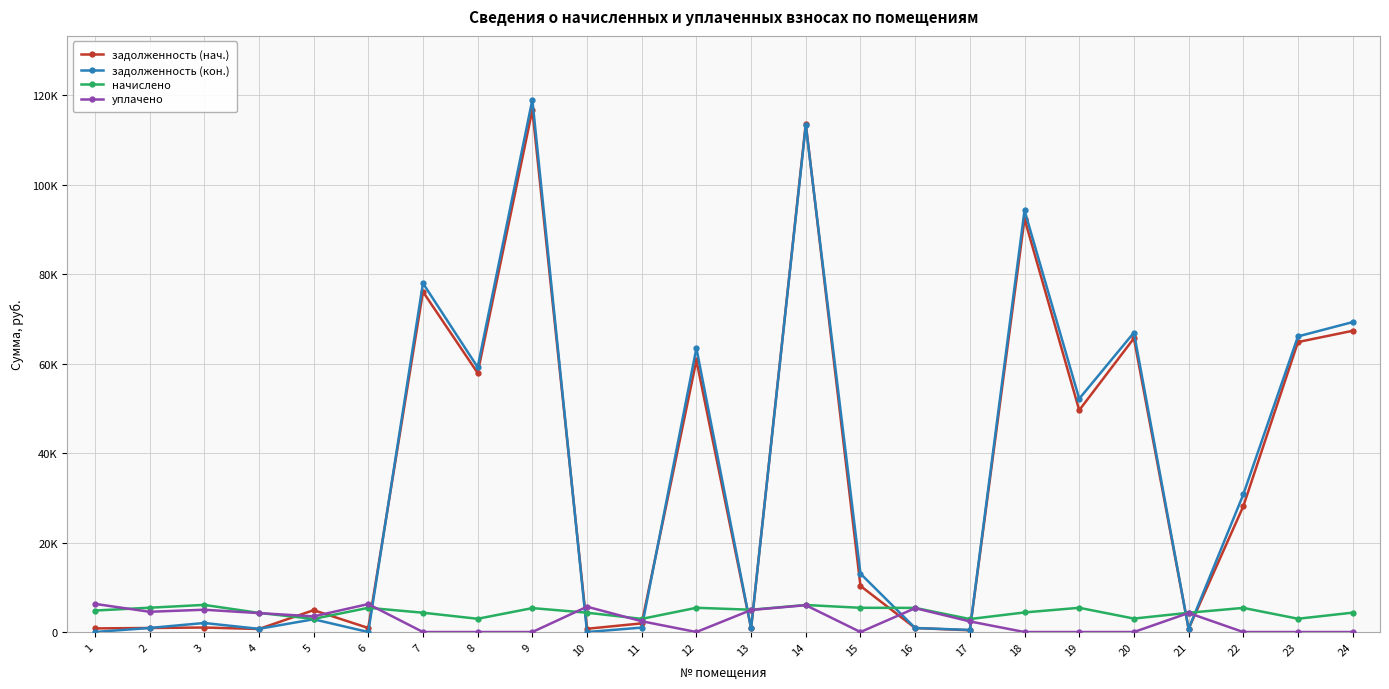

Which series has the largest total across all categories?

задолженность (кон.)